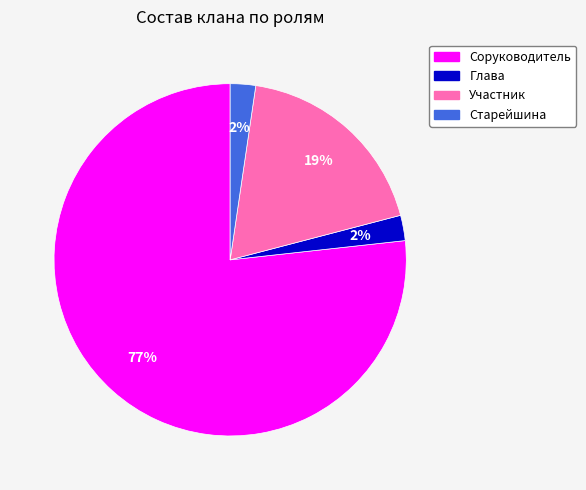

The Глава slice represents 15% of the pie. True or false?

False